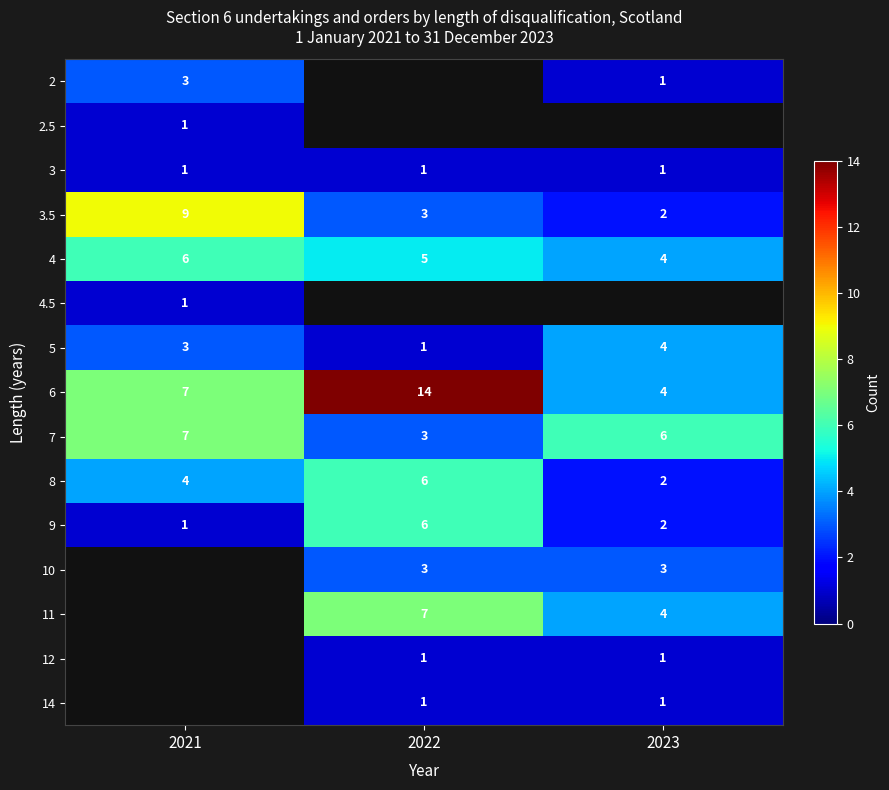

Rank the categories by 5 value from lowest to highest.

2022, 2021, 2023